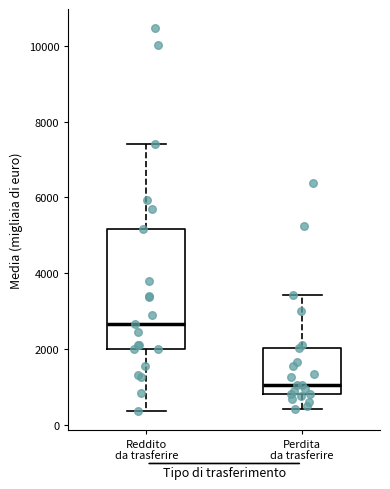

Where is the lower edge of the box for Perdita da trasferire on the y-axis? The values are not printed on the chart, so give them approximately, as read against the axis.

800